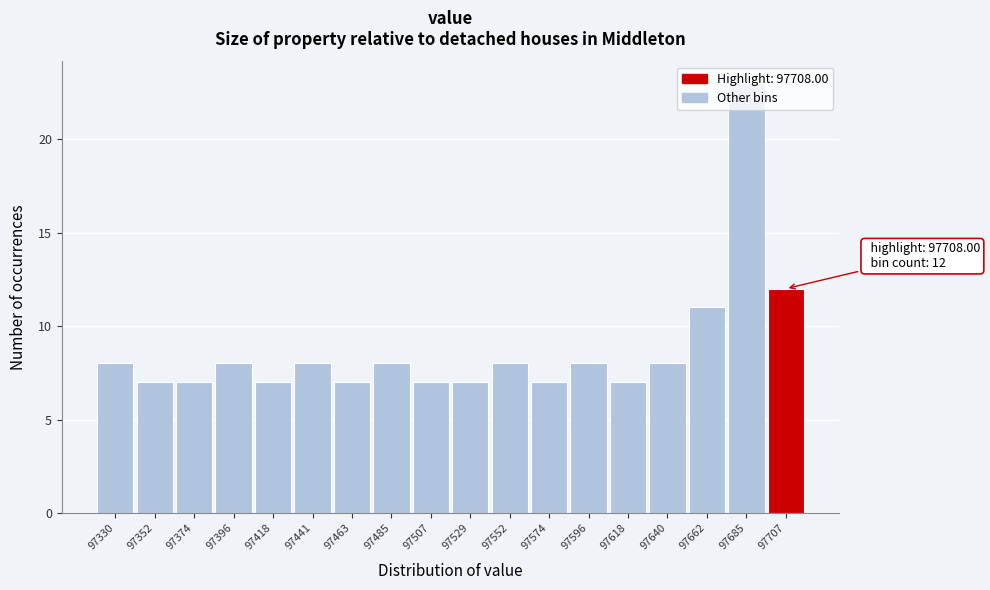

What is the value of the 1st bar from the left?

8